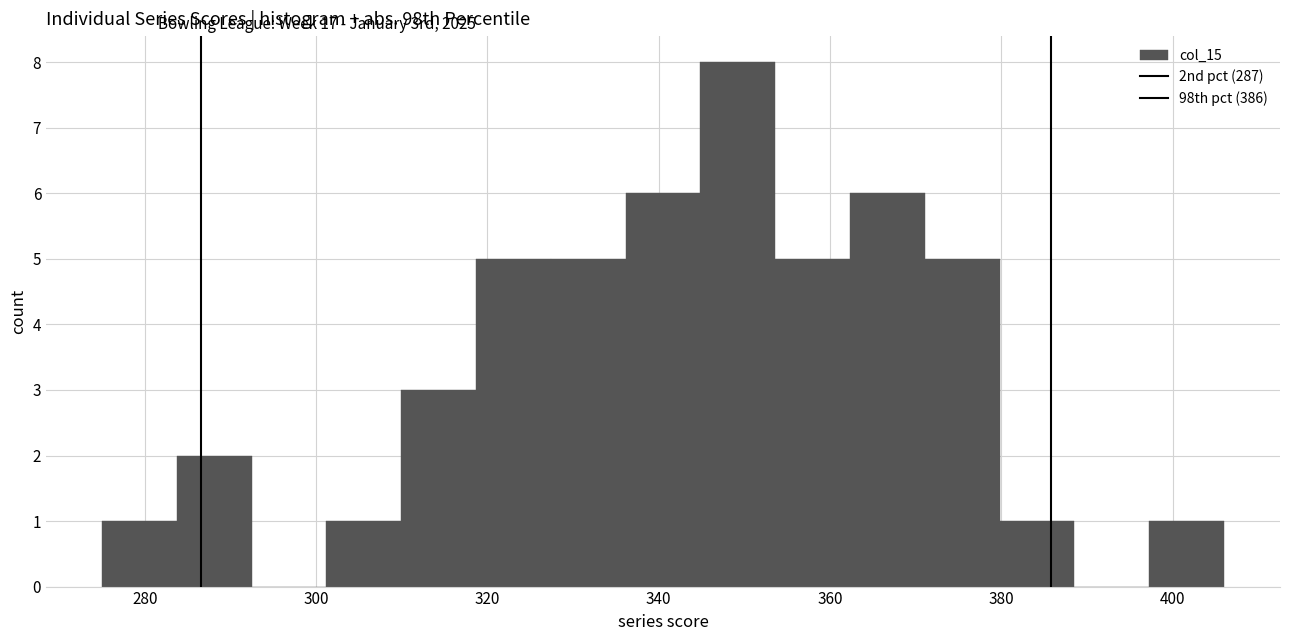

Reading left to right, transcribe this chart: for each bar, give the range it covers on the x-axis and its height. Neither the bar edges nor the heights are printed on the chart, so give them approximately, as read against the axes.

276 to 284: 1
284 to 292: 2
292 to 302: 0
302 to 310: 1
310 to 318: 3
318 to 328: 5
328 to 336: 5
336 to 344: 6
344 to 354: 8
354 to 362: 5
362 to 372: 6
372 to 380: 5
380 to 388: 1
388 to 398: 0
398 to 406: 1